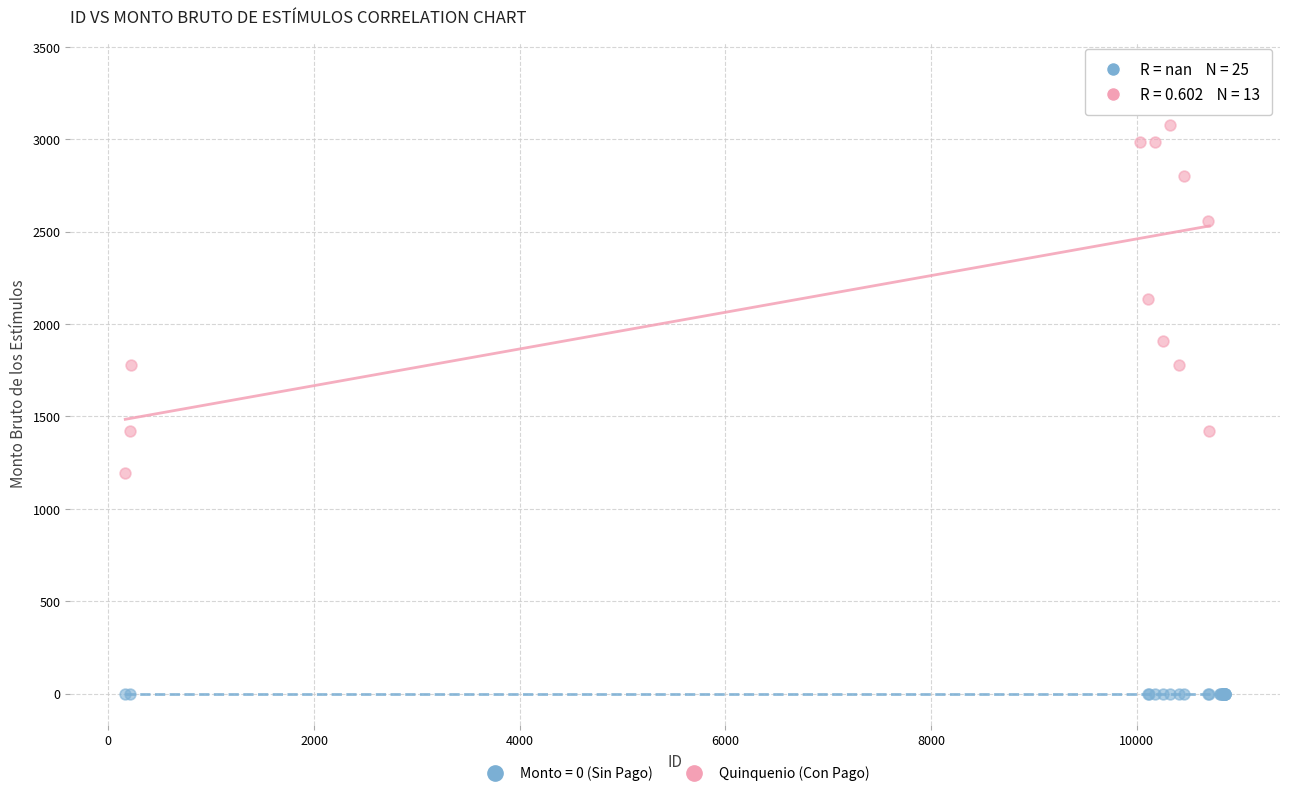

Which series contains the lowest Y value?

Monto = 0 (Sin Pago)